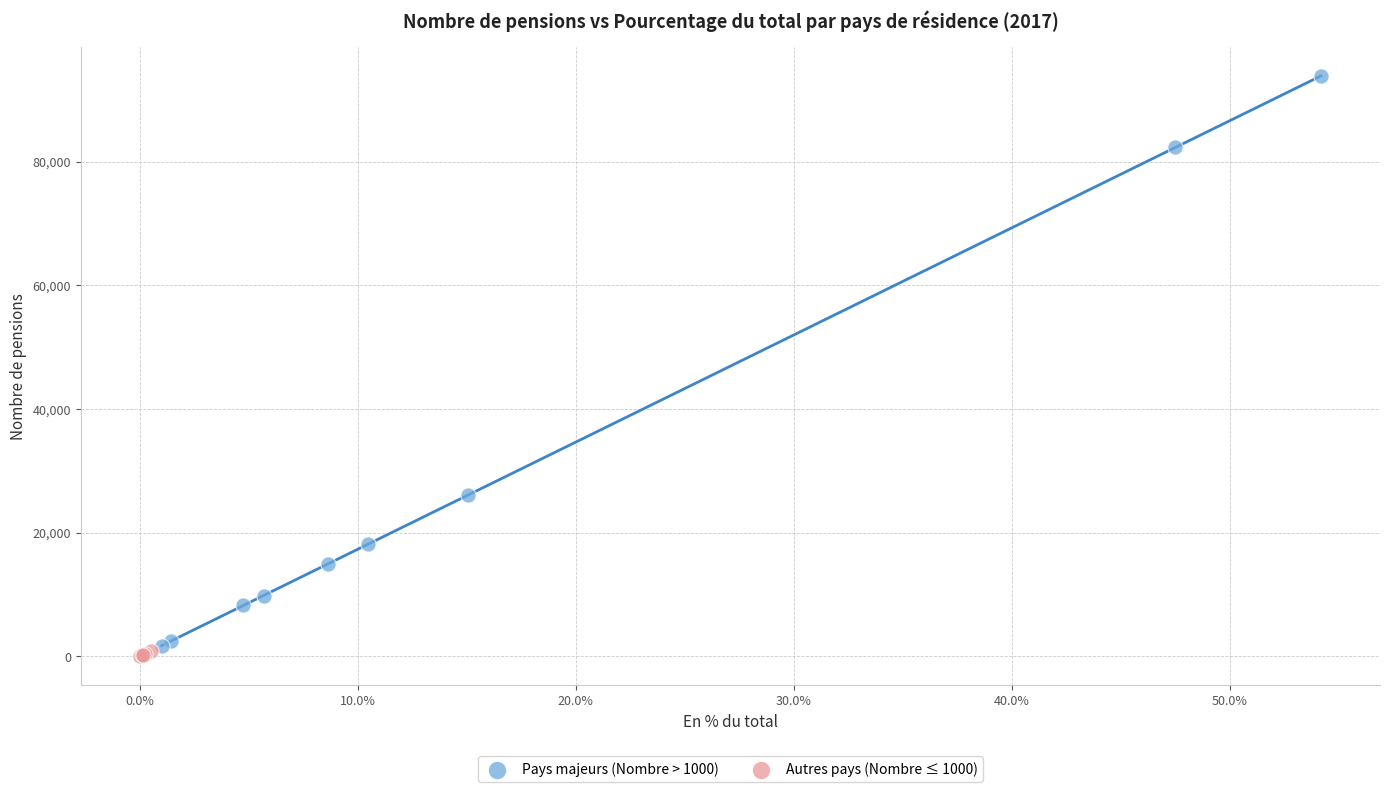

Which series contains the highest Y value?

Pays majeurs (Nombre > 1000)